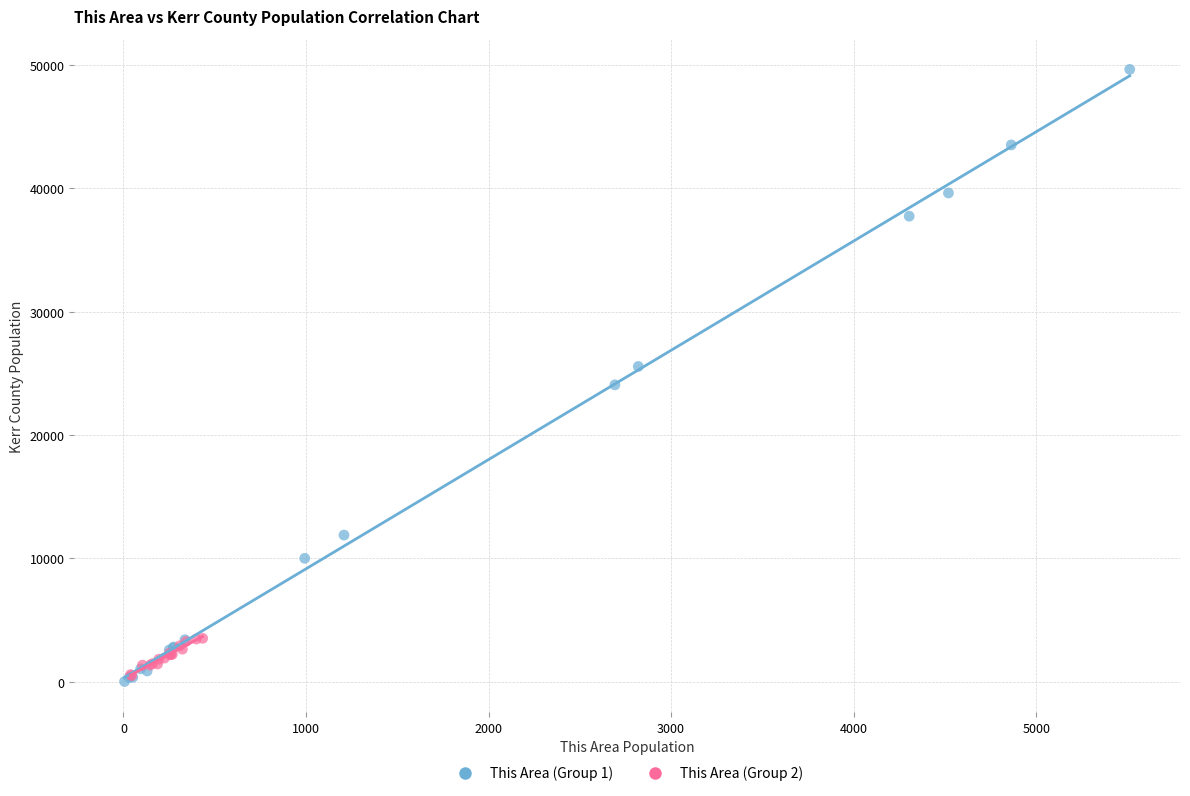

Which series has the largest Y range (max minus min)?

This Area (Group 1)